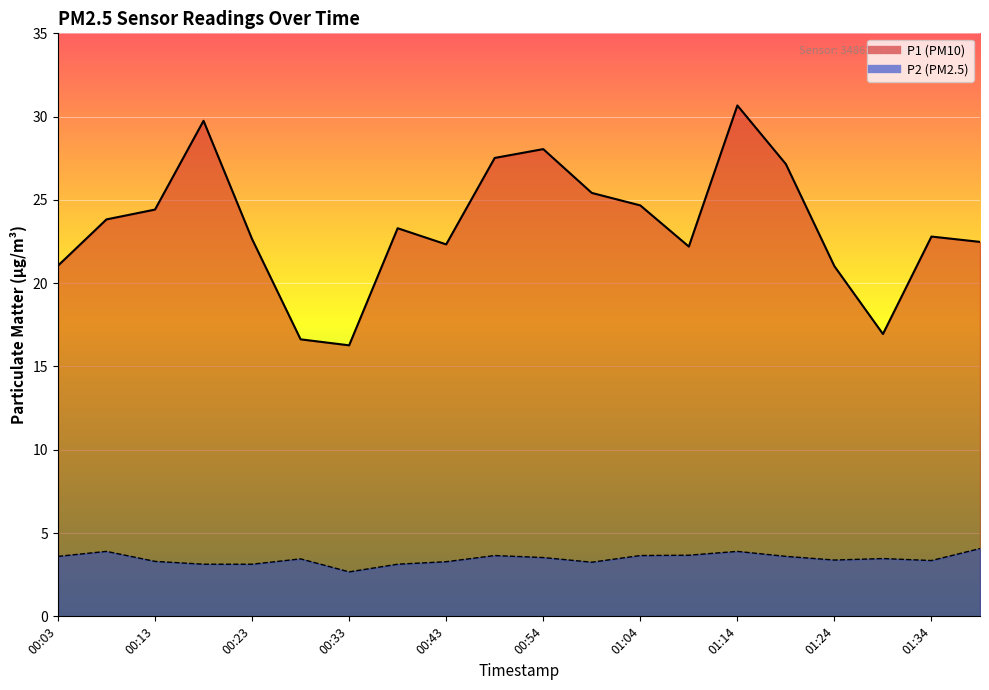

How many data points does each series have?

20